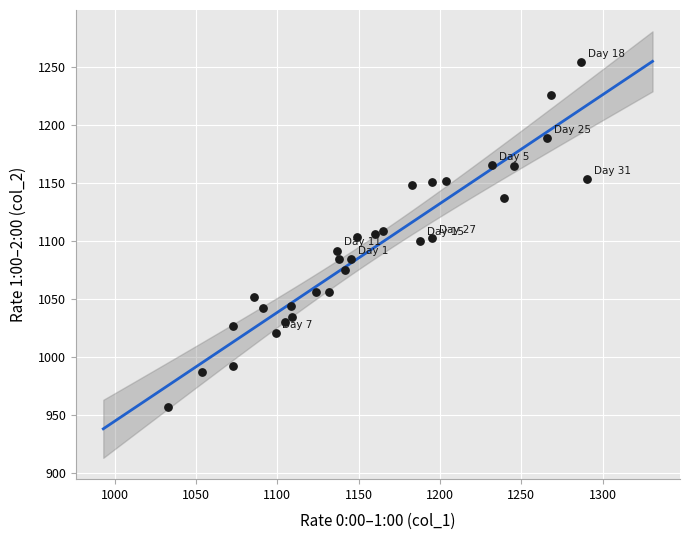

What is the range of Y values (max minus min)?

297.0